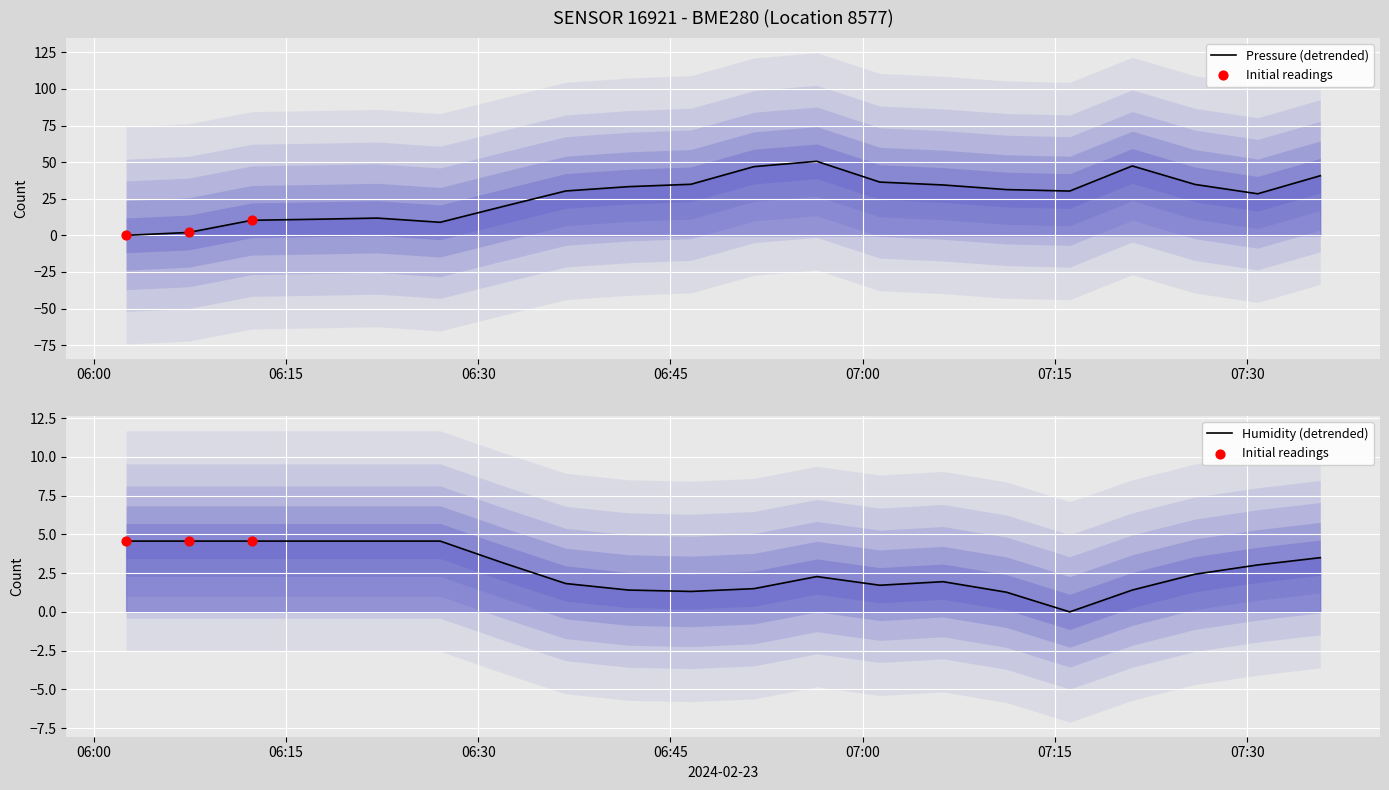

What are all the series names shown in the legend?

pressure, humidity